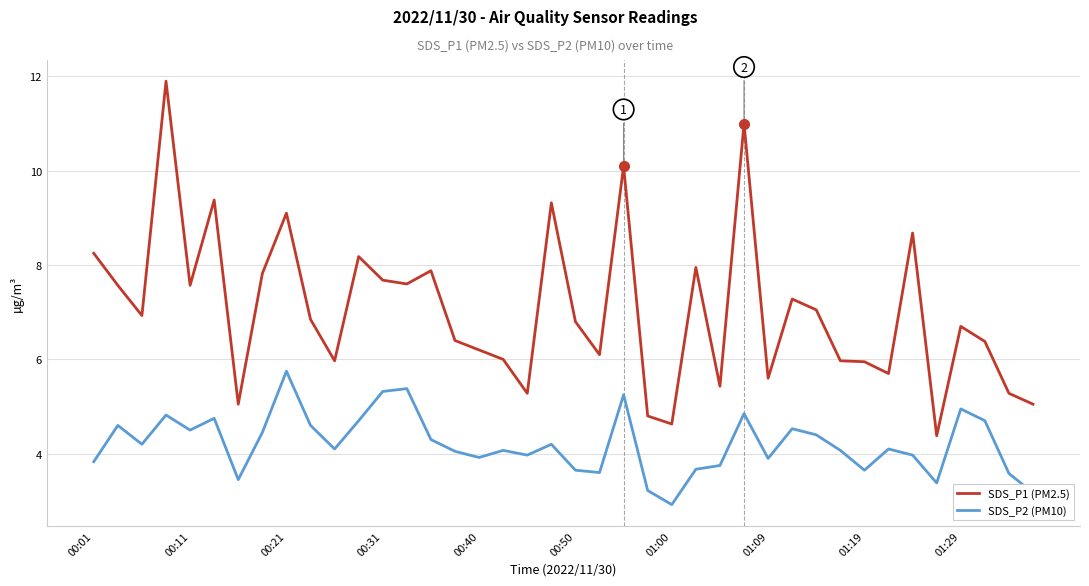

Which series has the largest range (max minus min)?

SDS_P1 (PM2.5)